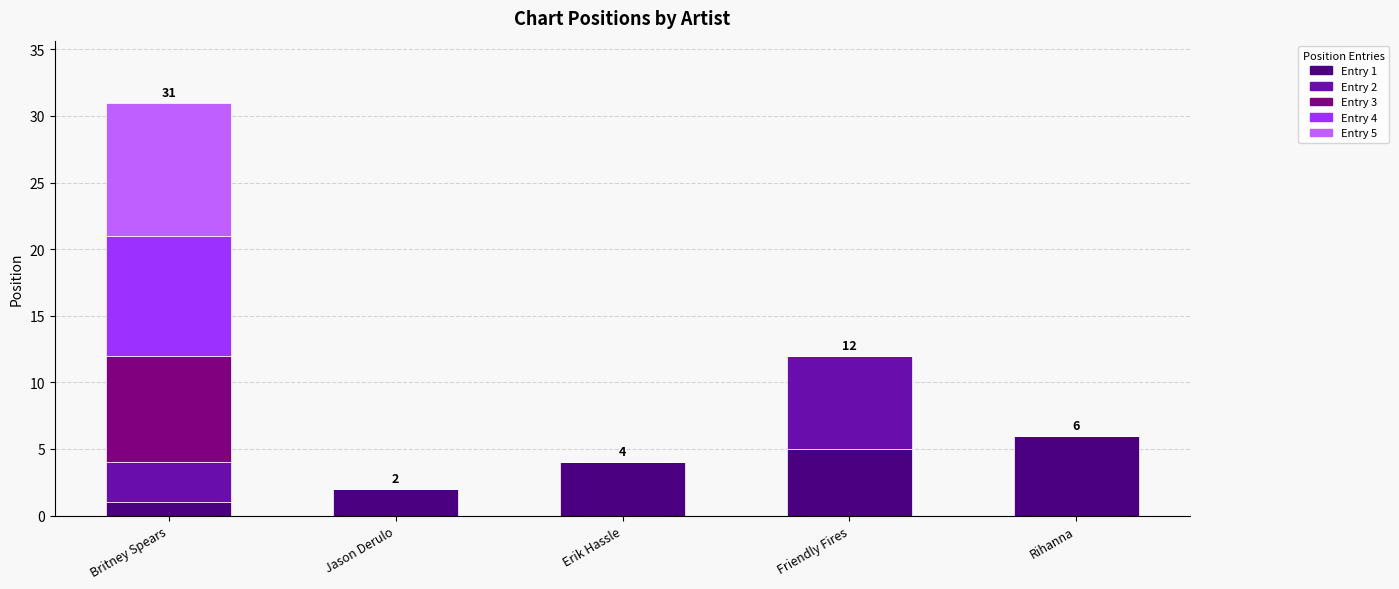

Are the bars horizontal?

No